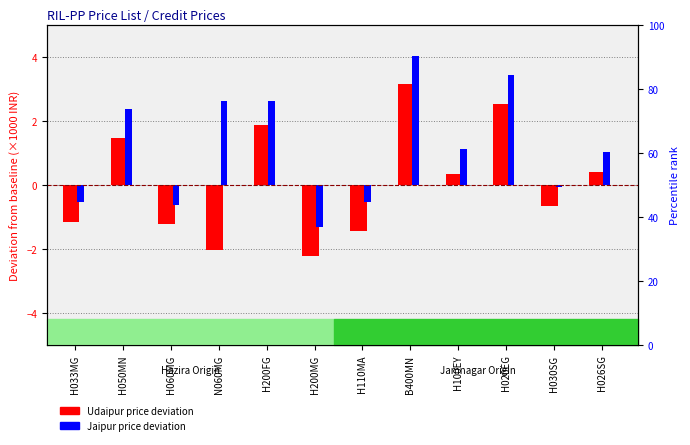

What is the label of the 8th bar from the right?

H200FG